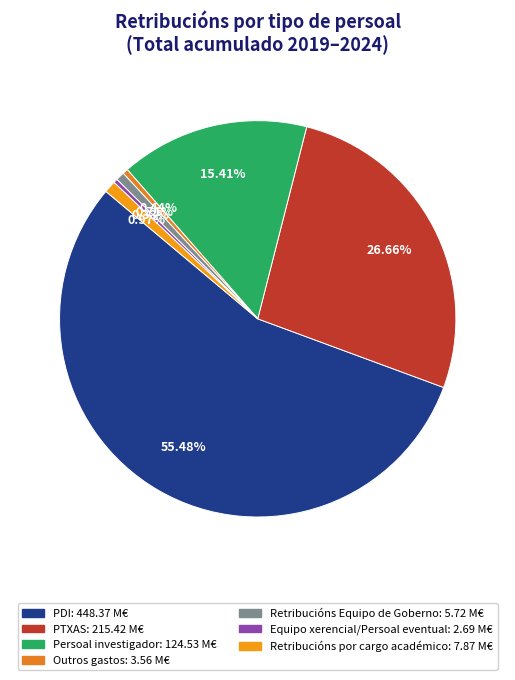

Rank the categories by value from lowest to highest.

Equipo xerencial/Persoal eventual, Outros gastos, Retribucións Equipo de Goberno, Retribucións por cargo académico, Persoal investigador, PTXAS, PDI